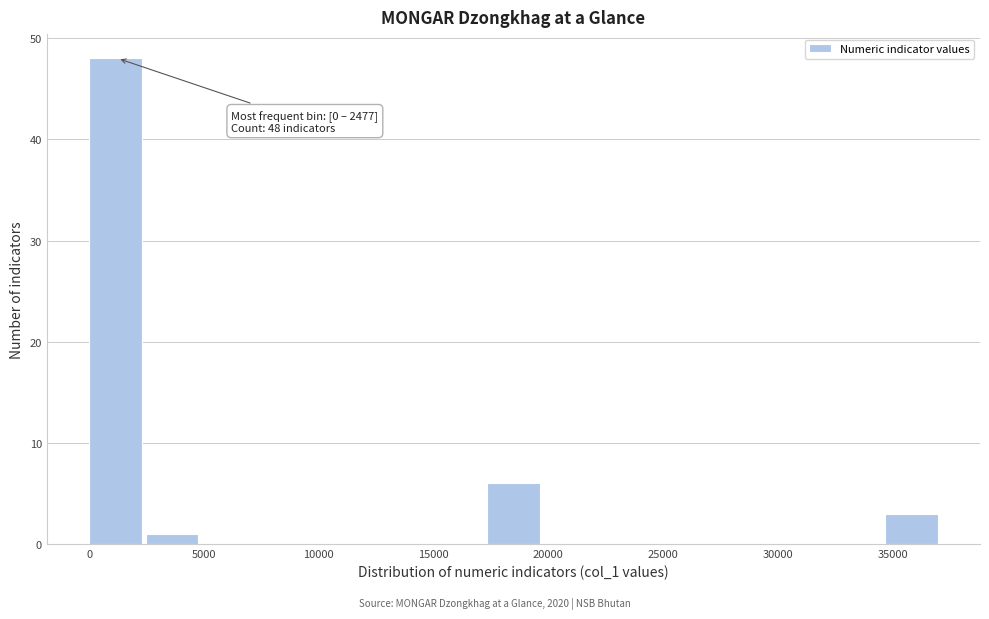

Which range on the x-axis has the tallest bar?

0 to 2500